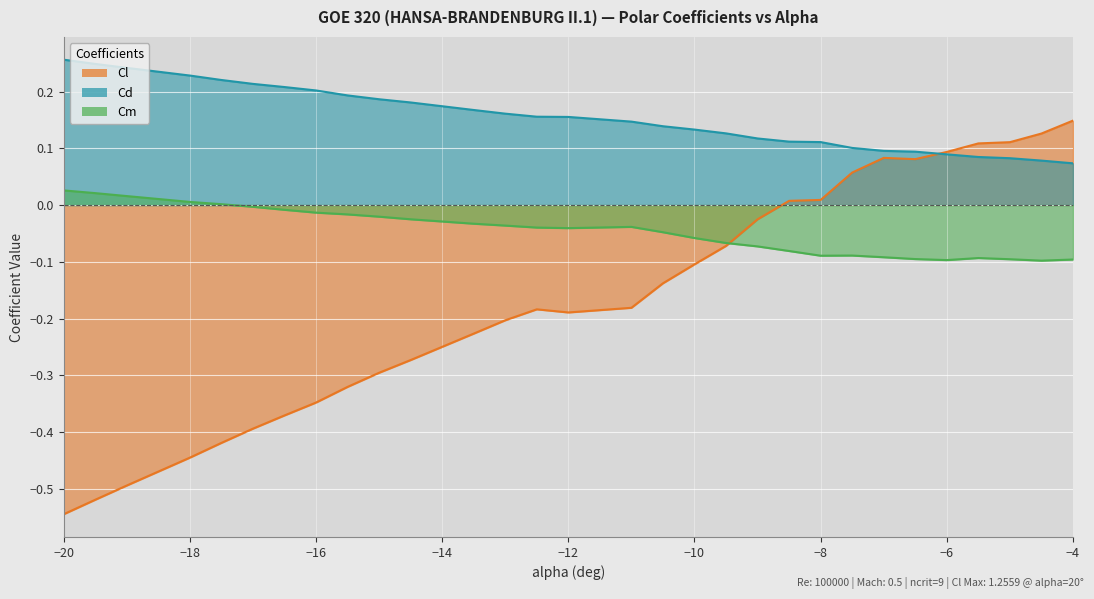

How many data points does each series have?

30